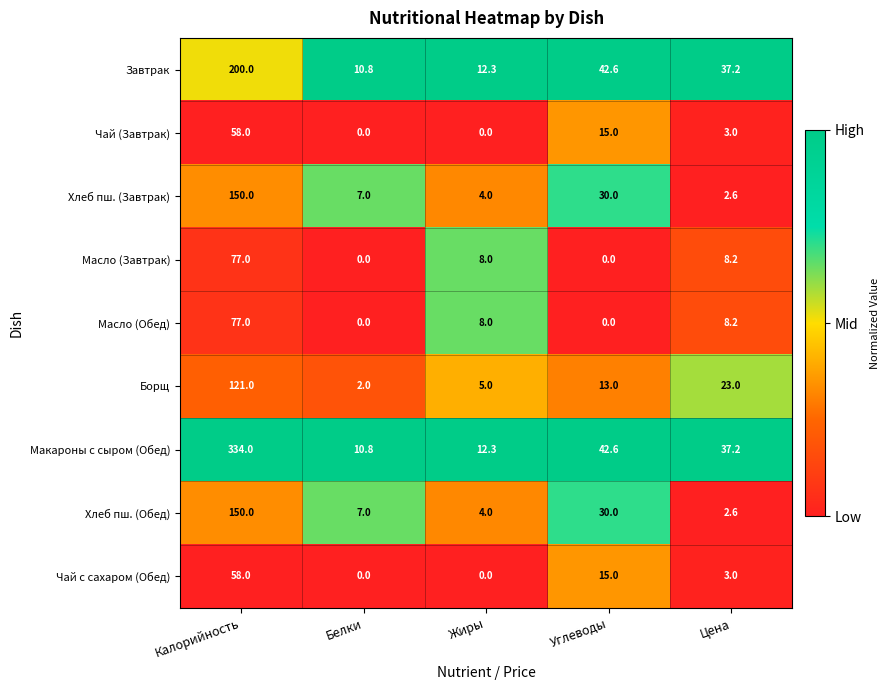

What is the spread (max minus min) of values at Цена?

34.6